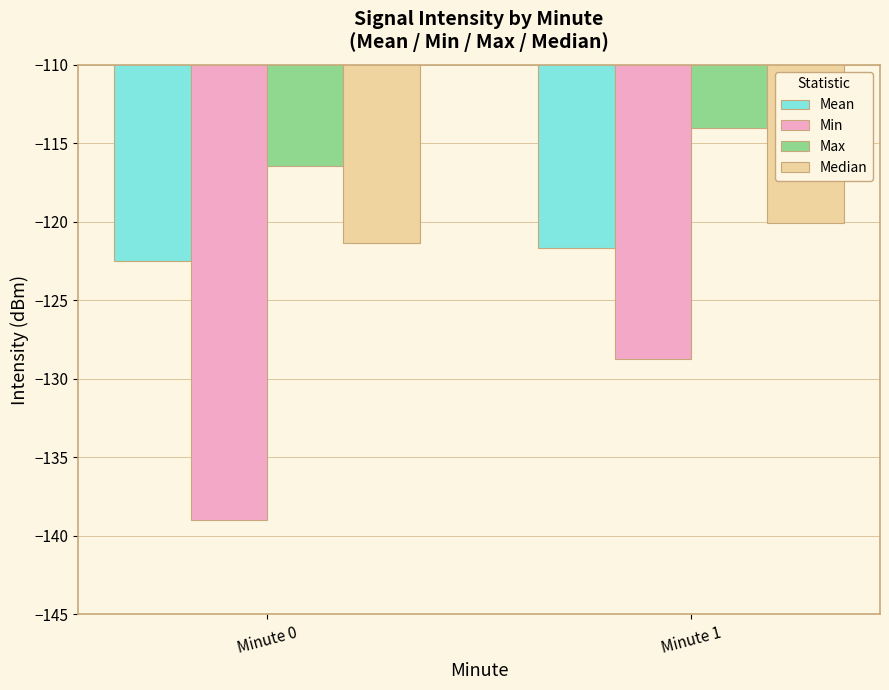

Which category has the lowest value in the Min series?

Minute 0